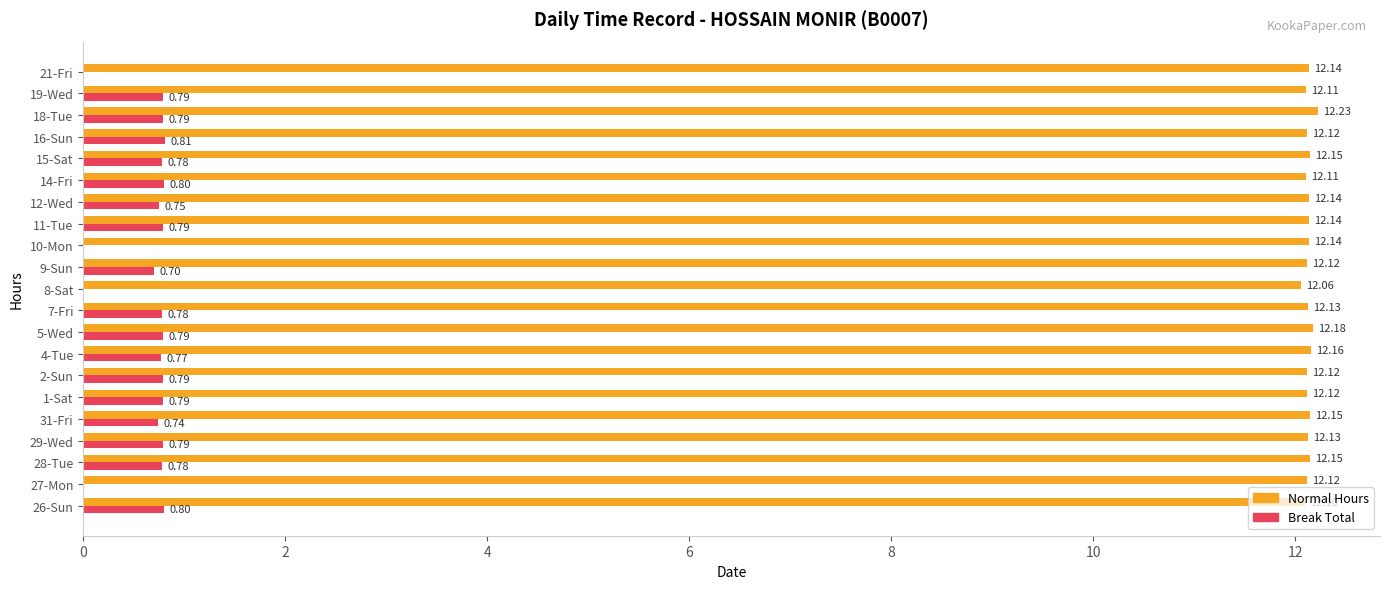

What is the greatest value displayed?

12.2